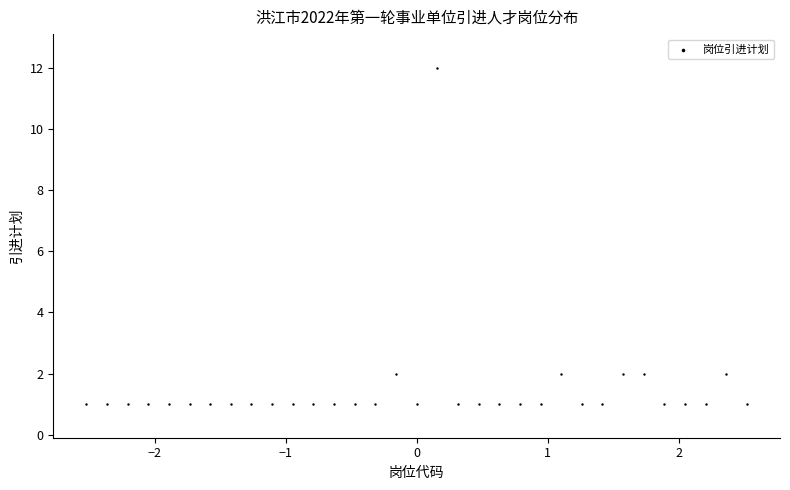

Count the number of points in this scatter plot.

33